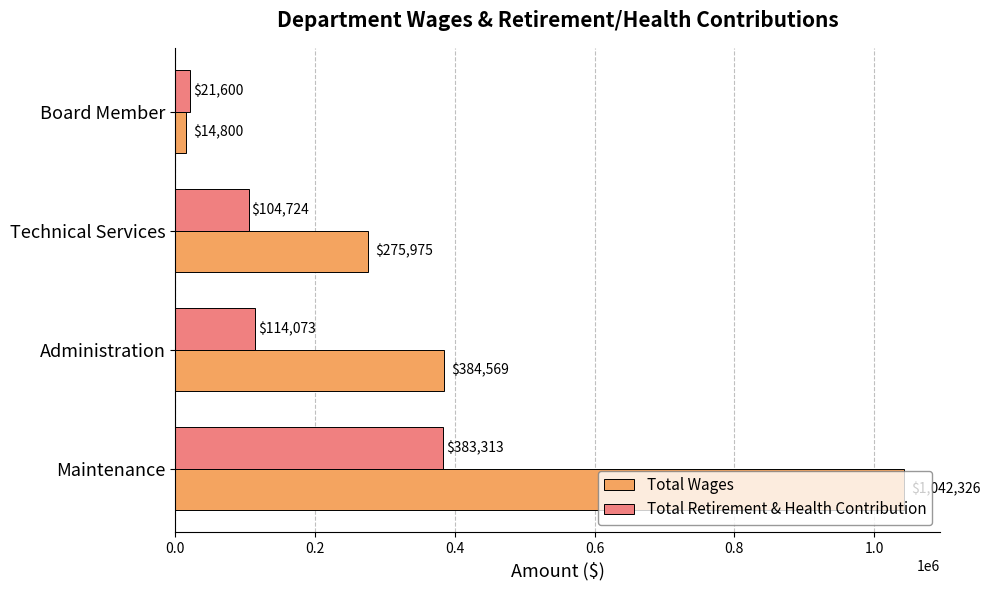

What is the sum of all Total Wages values?

1717670